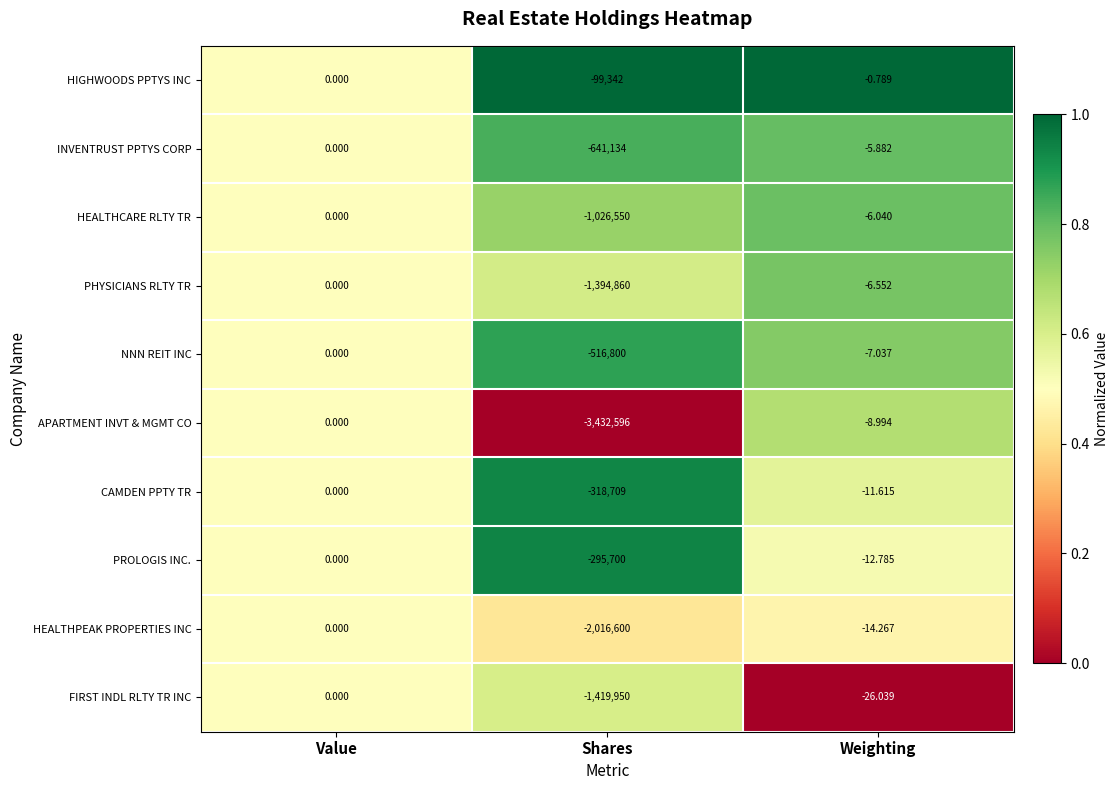

Which category has the lowest value across all series?

Shares